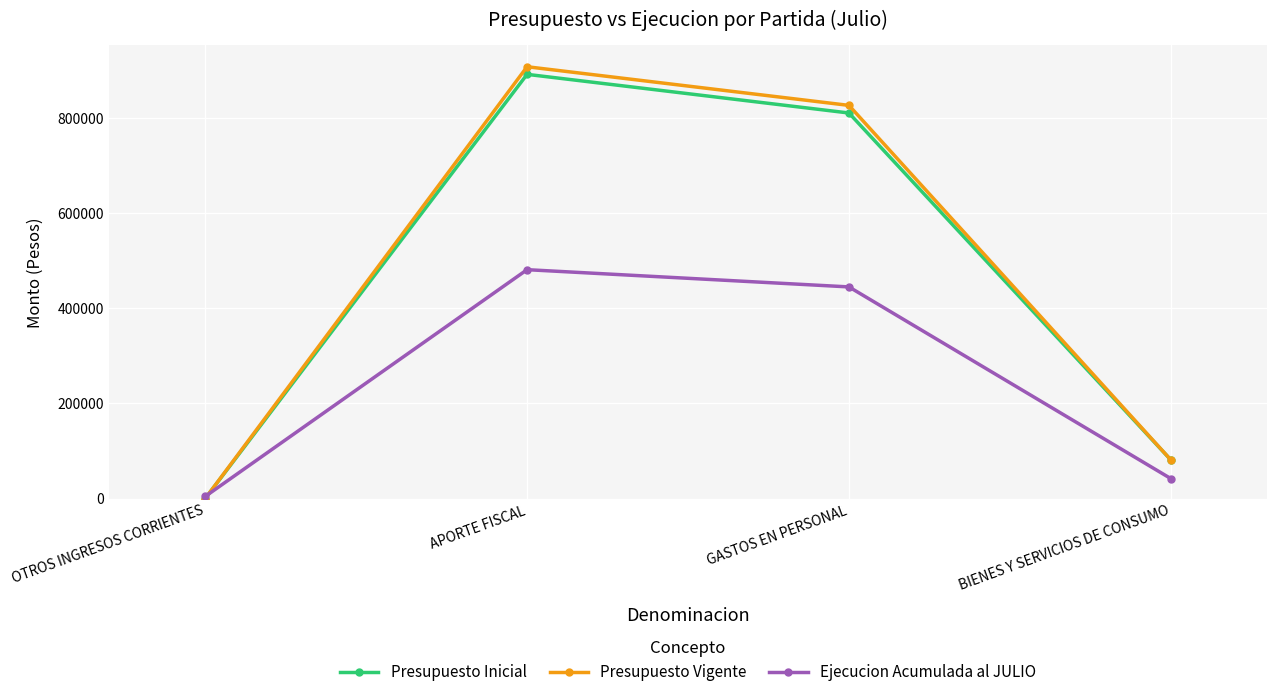

What is the sum of all Presupuesto Vigente values?

1814408